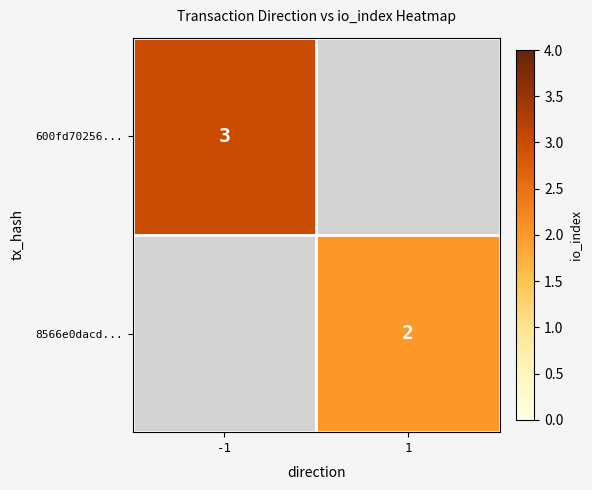

The value of 8566e0dacd... at 1 is 1. True or false?

False